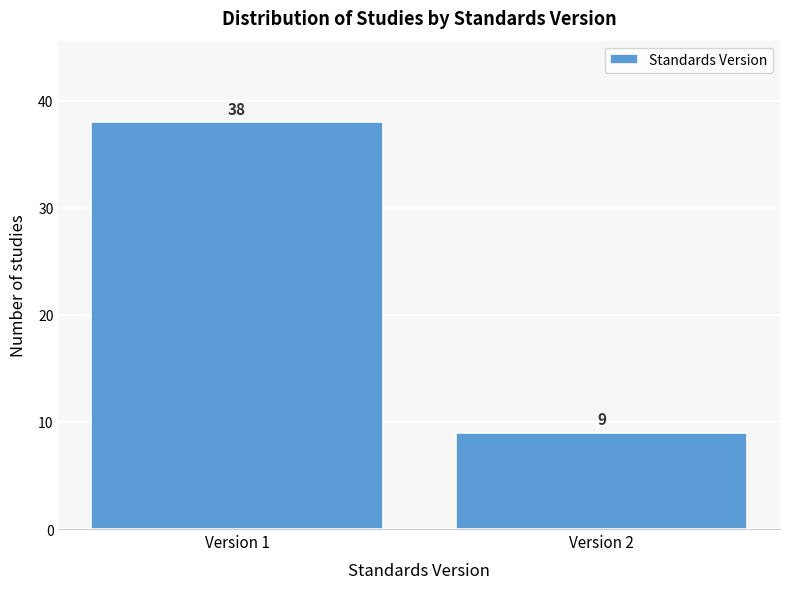

Reading right to left, what are all the values shown in this chart?

Version 2=9	Version 1=38